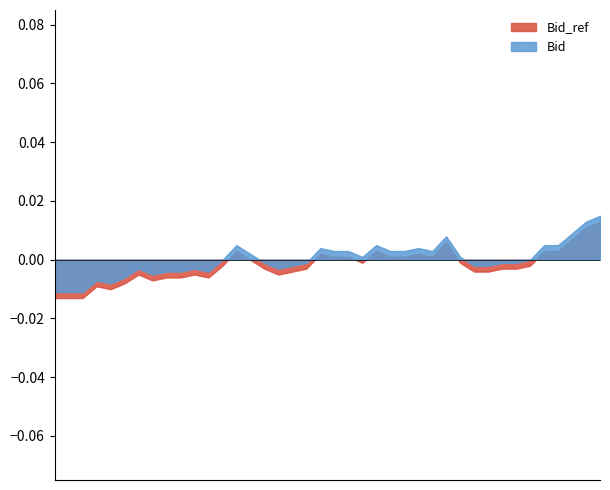

Which category has the highest value across all series?

17:48:57